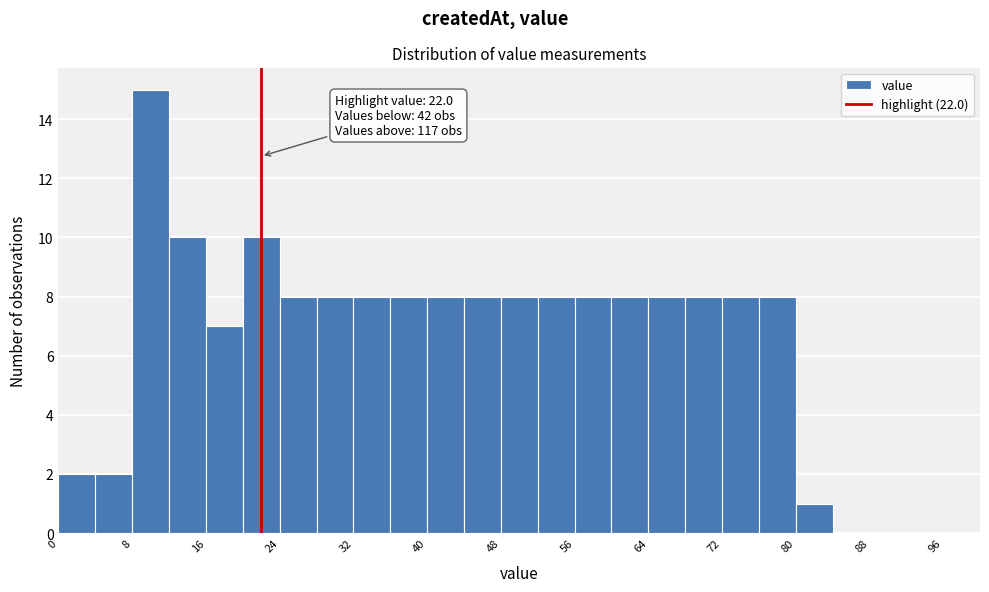

Which range on the x-axis has the tallest bar?

8 to 12